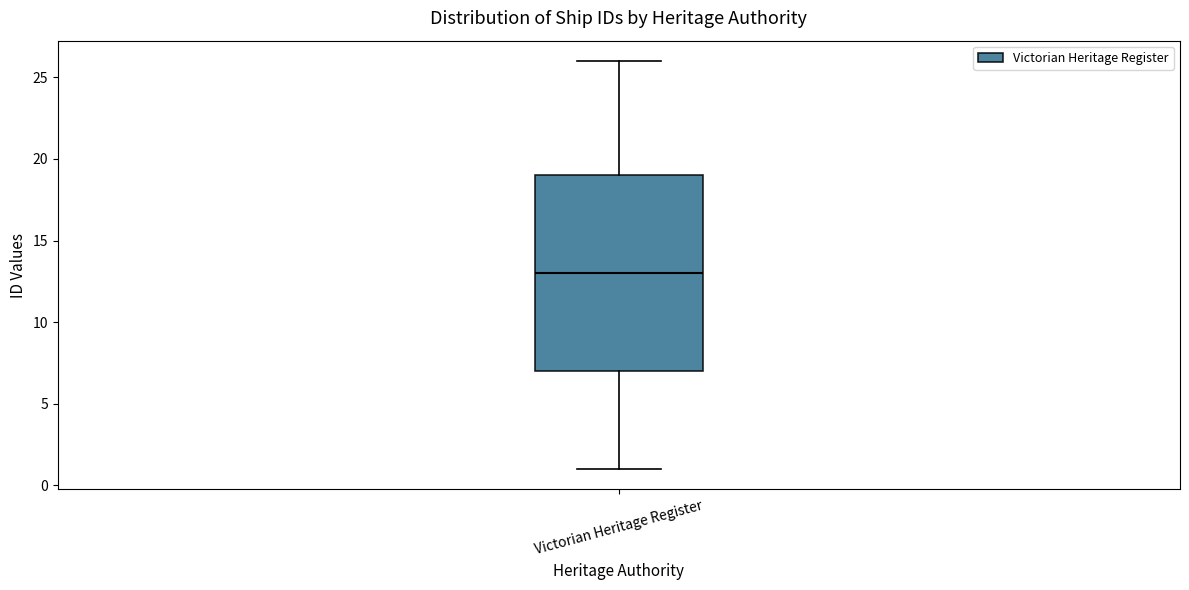

Transcribe this box plot: give where the median line is, the range the box spans, and where the two whiskers end, as read against the y-axis. The values are not printed on the chart, so give them approximately, as read against the axis.

median 13, box 7 to 19, whiskers 1 to 26